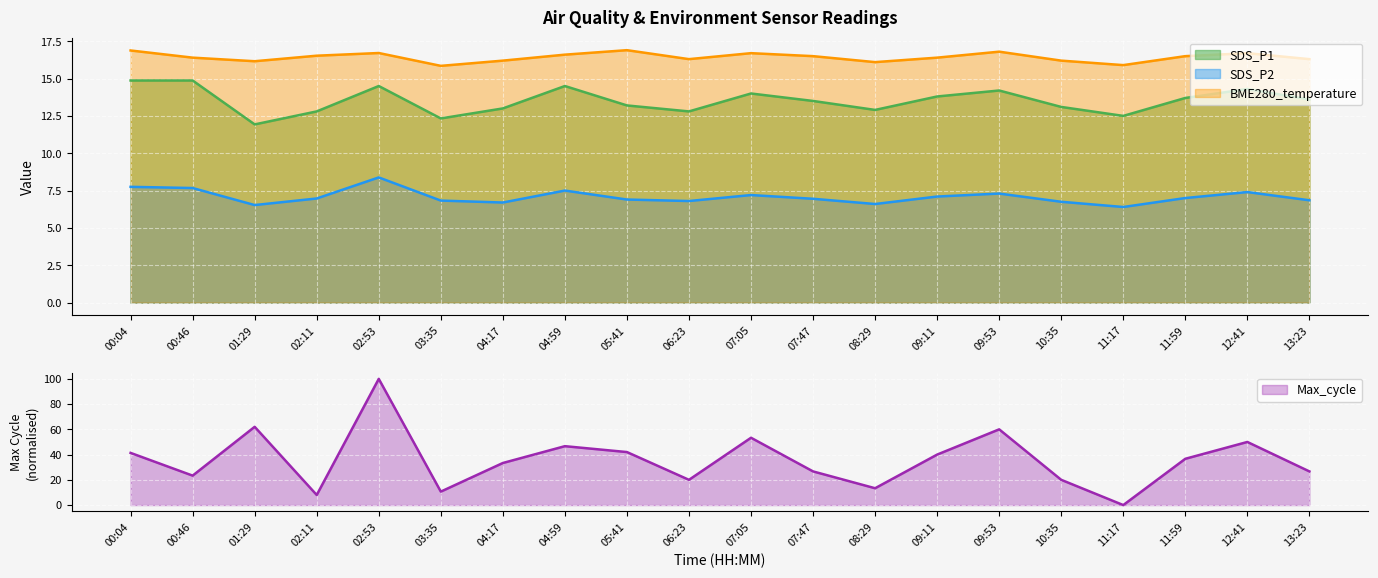

At which category is the sum across all series the highest?

02:53